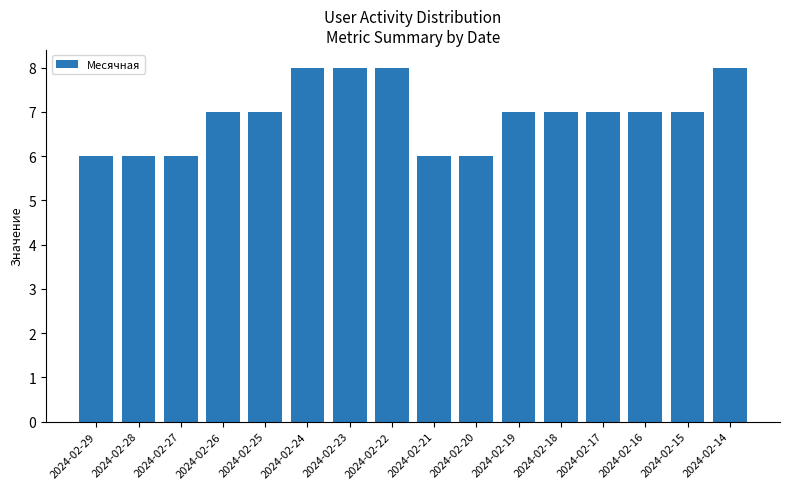

Is it true that the value at 2024-02-23 is 5?

False